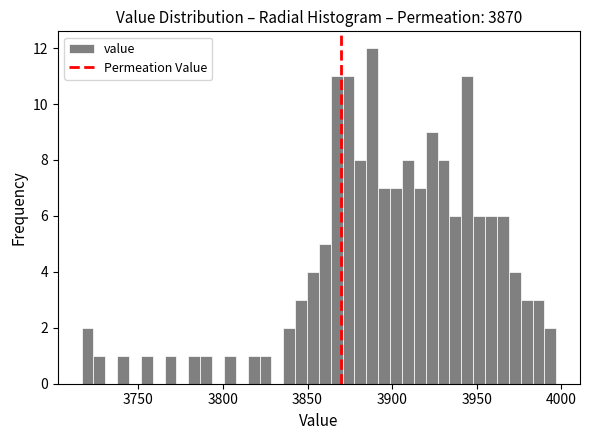

Around what value on the x-axis is the tallest bar? Give the approximate position of its centre, as read against the axis.

3890